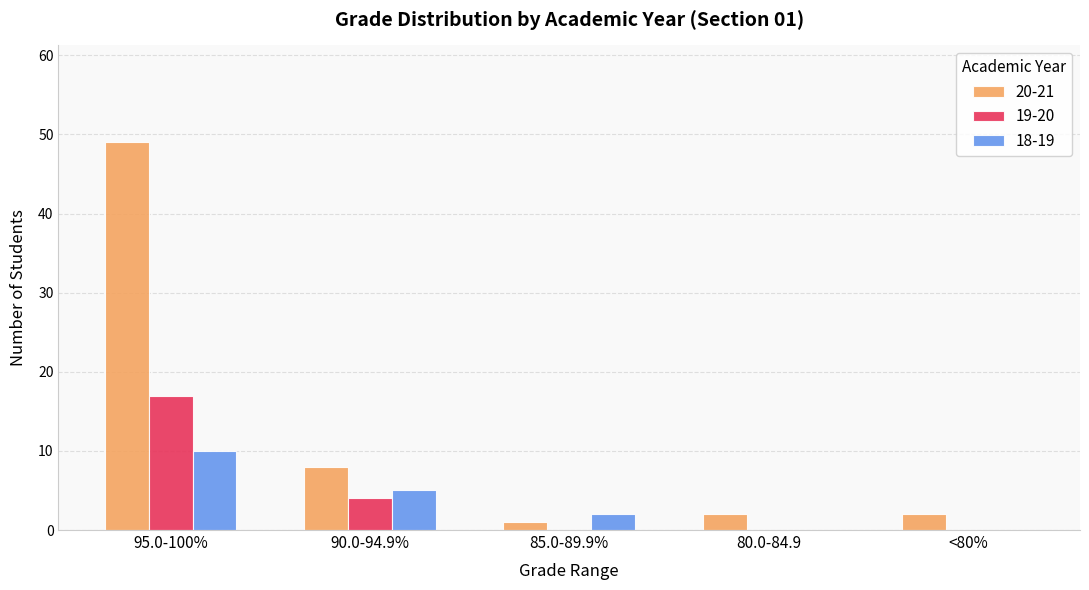

What is the highest value of the 20-21 series?

49